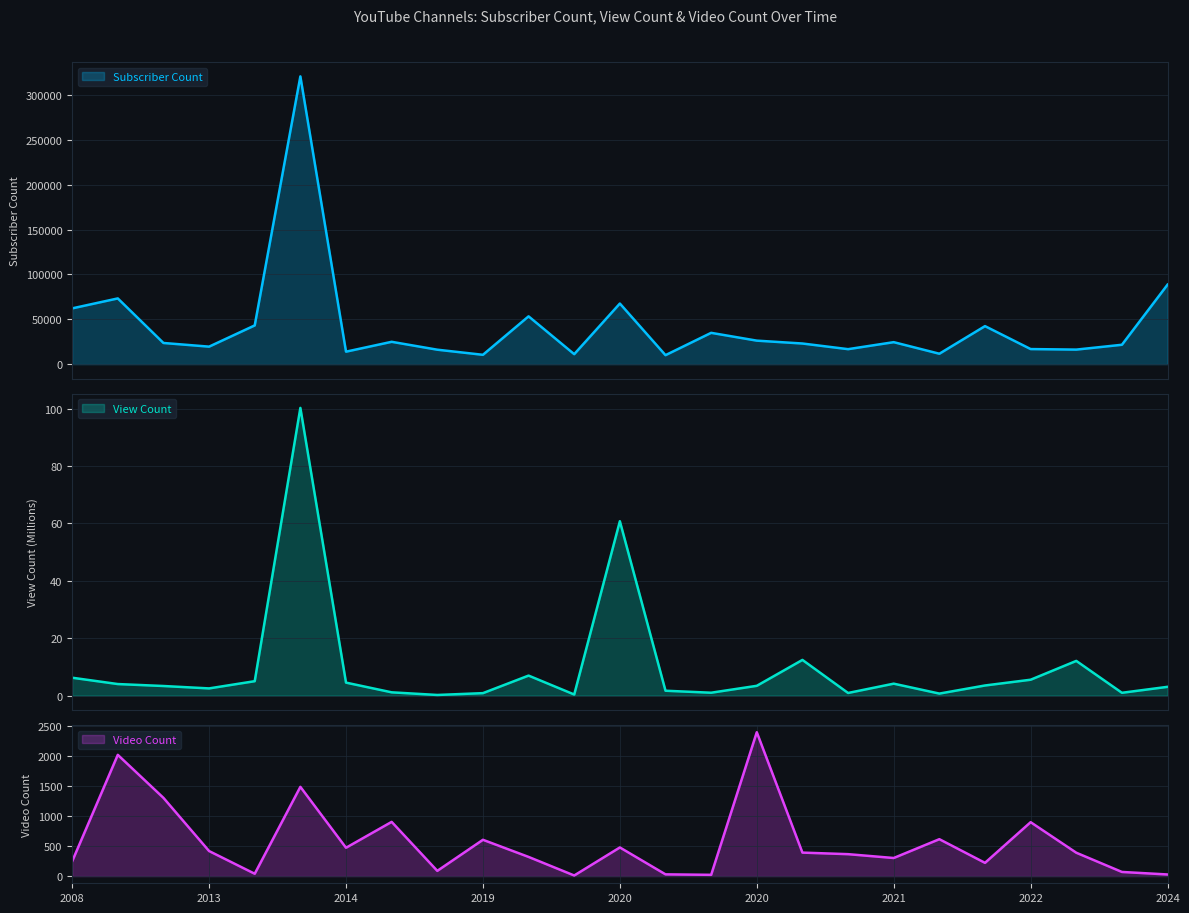

At which label is Video Count closest to 1206?

2013-06-14